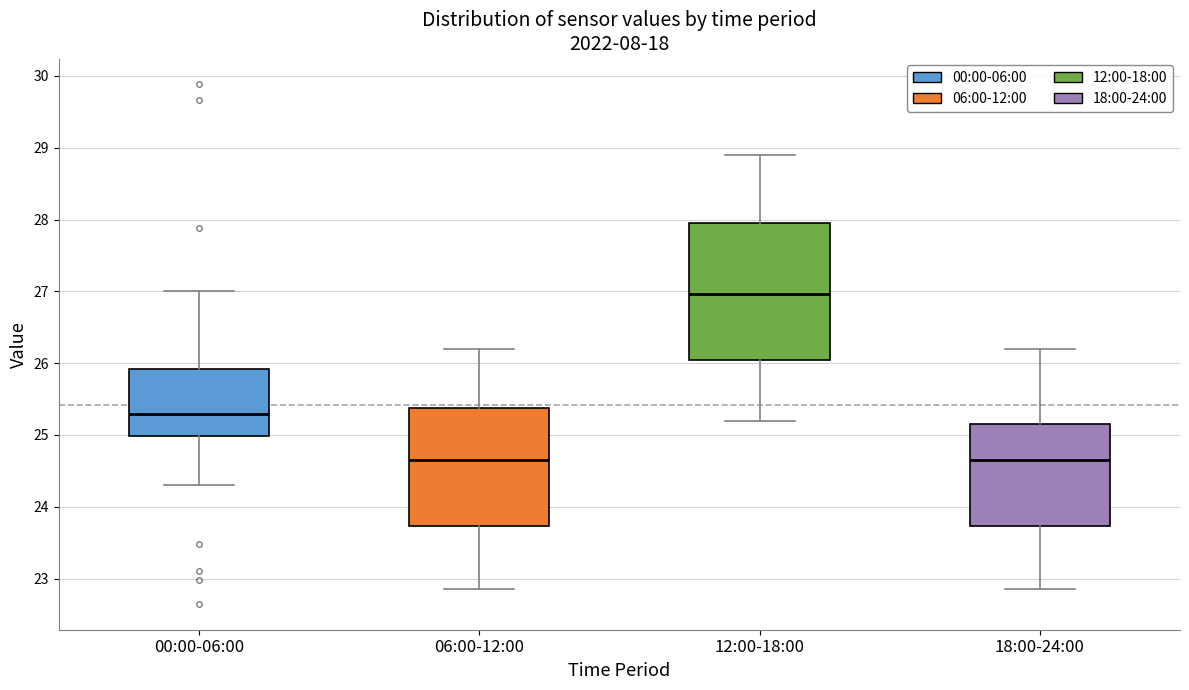

Where is the lower edge of the box for 18:00-24:00 on the y-axis? The values are not printed on the chart, so give them approximately, as read against the axis.

23.7